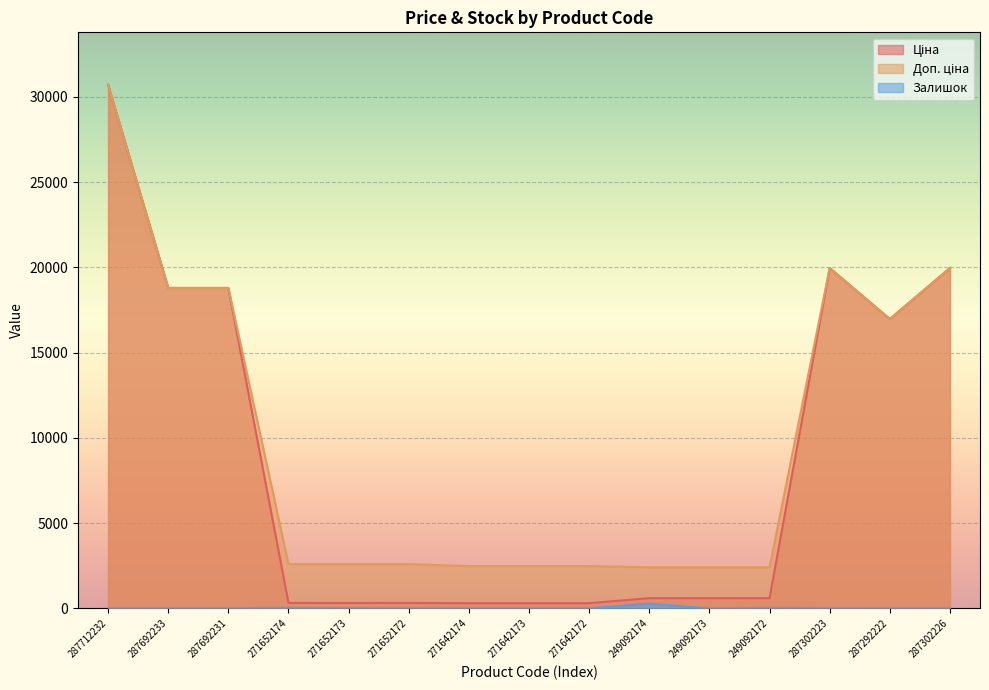

Count the number of data series in this chart.

3